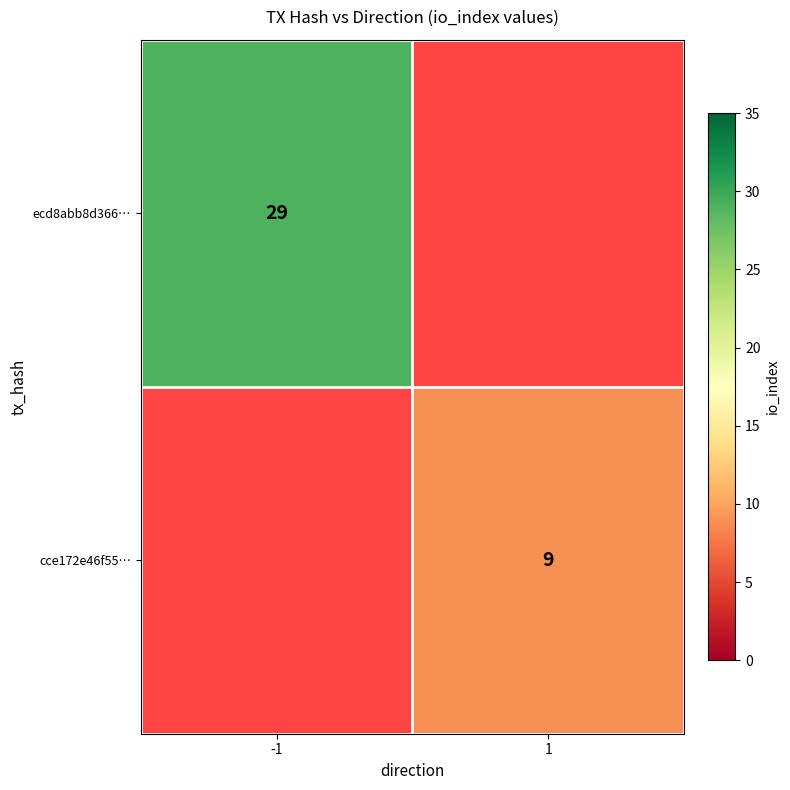

The value of ecd8abb8d366… at -1 is 29. True or false?

True